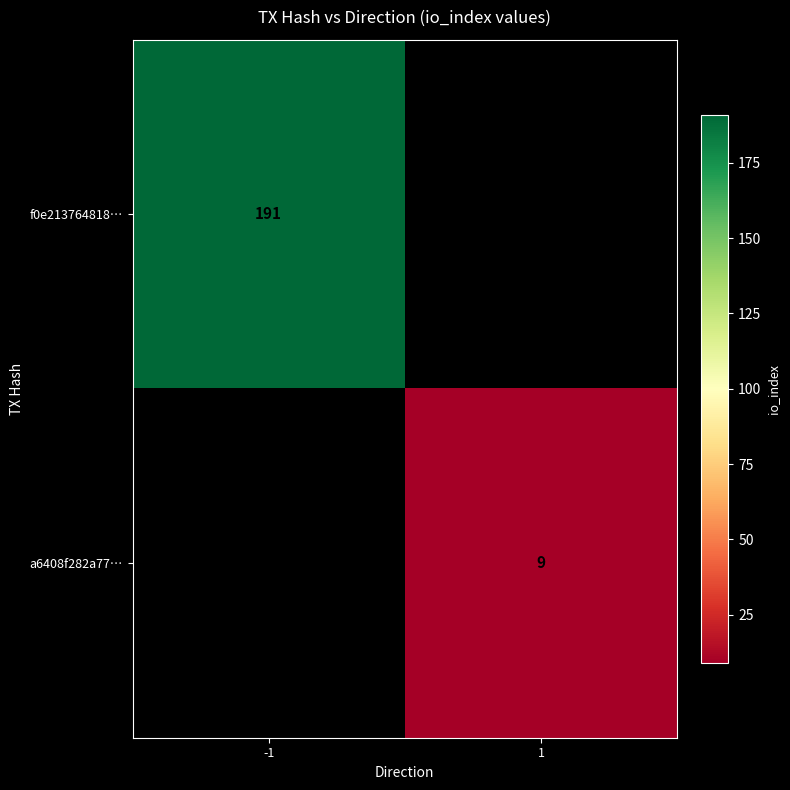

The value of a6408f282a77… at 1 is 9. True or false?

True